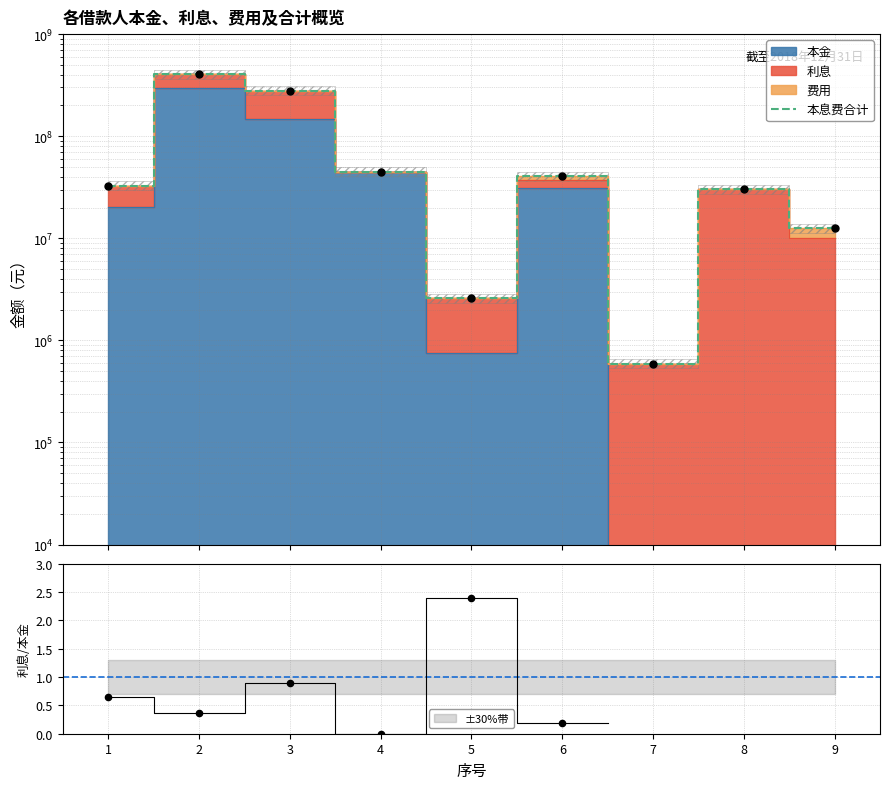

What is the change in value from 1 to 8?

-2724641.1